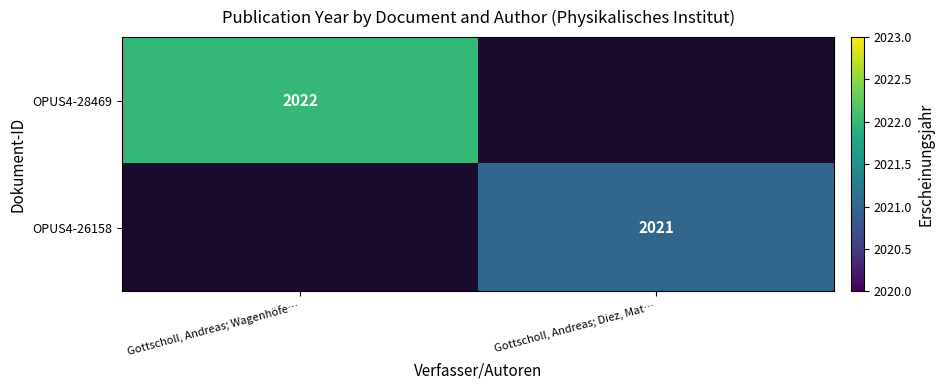

True or false: OPUS4-26158 has a value of 2797 at Gottscholl, Andreas; Diez, Mat….

False